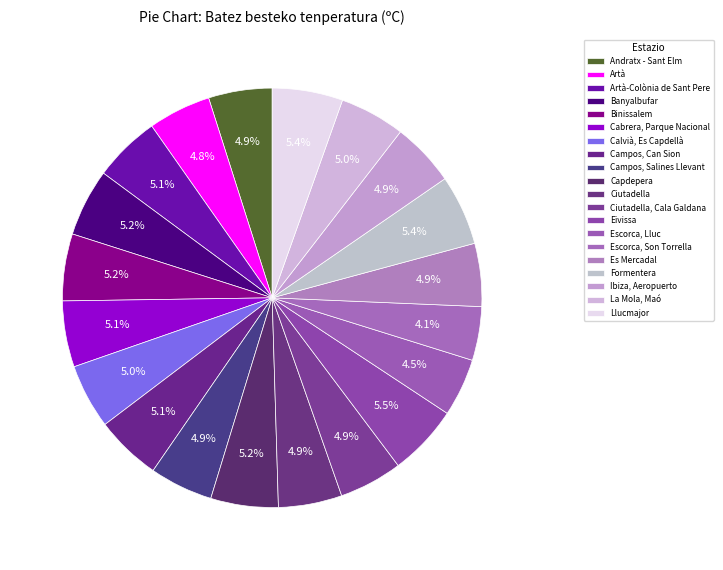

The Eivissa slice represents 5% of the pie. True or false?

True